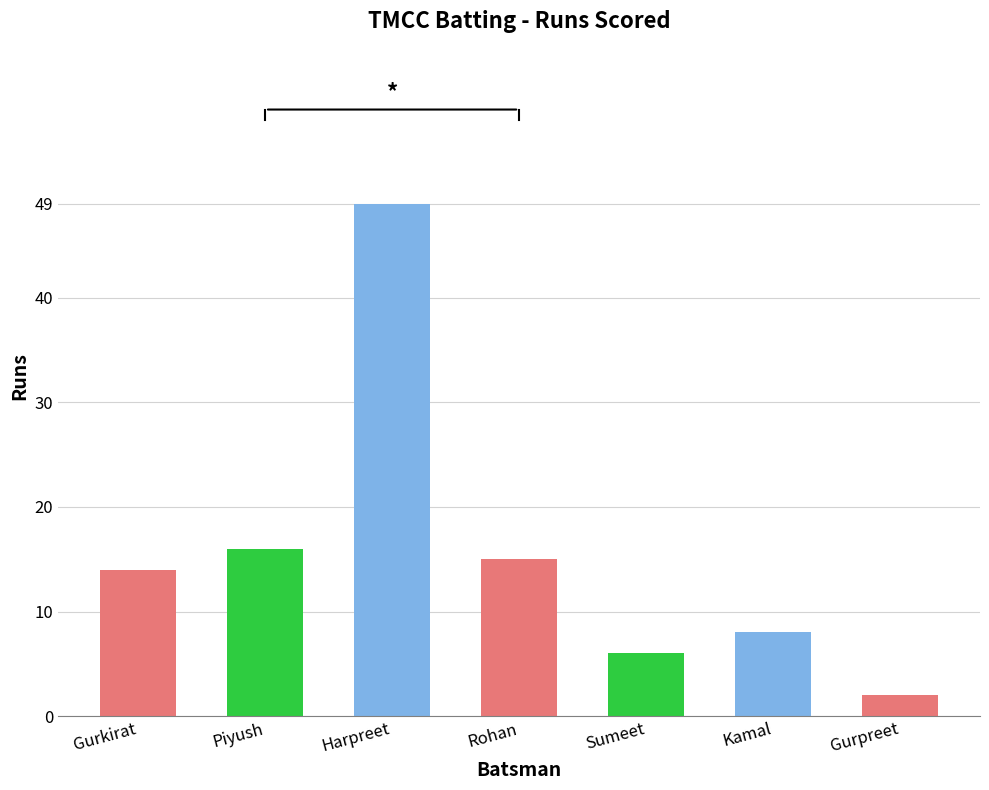

List the labels in order of value, smallest first.

Gurpreet, Sumeet, Kamal, Gurkirat, Rohan, Piyush, Harpreet